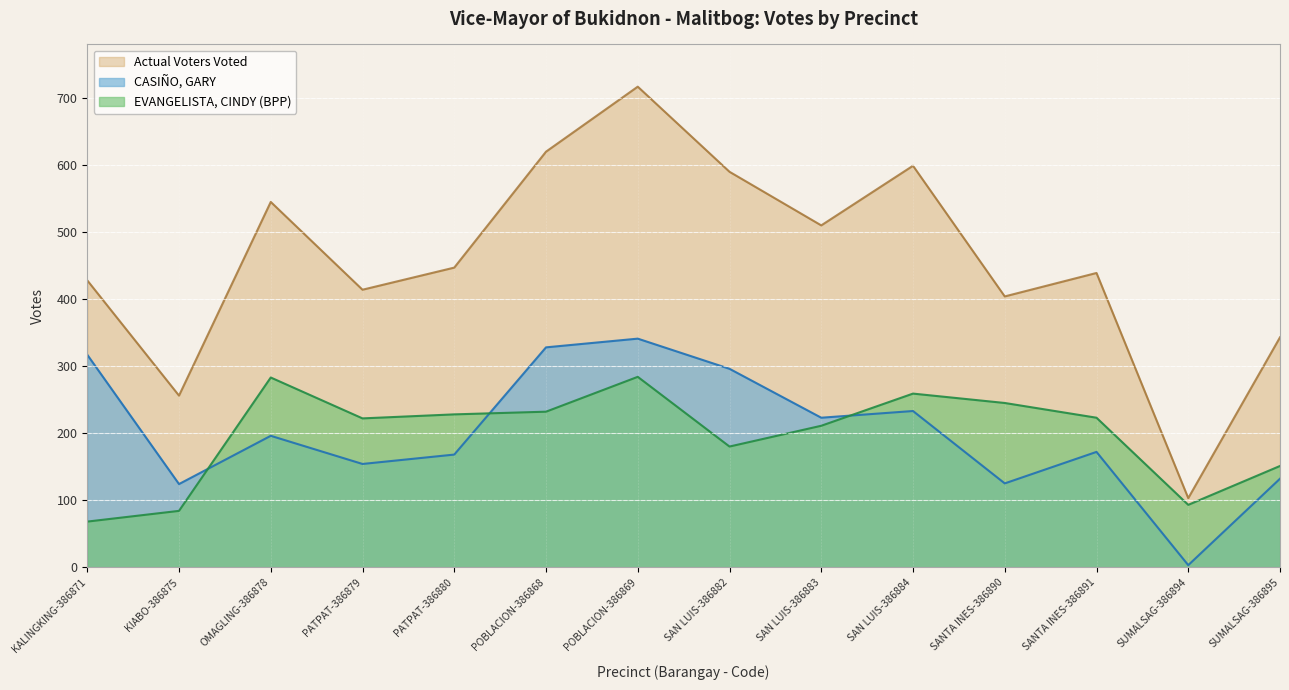

What is the total value across all series at POBLACION-386869?

1342